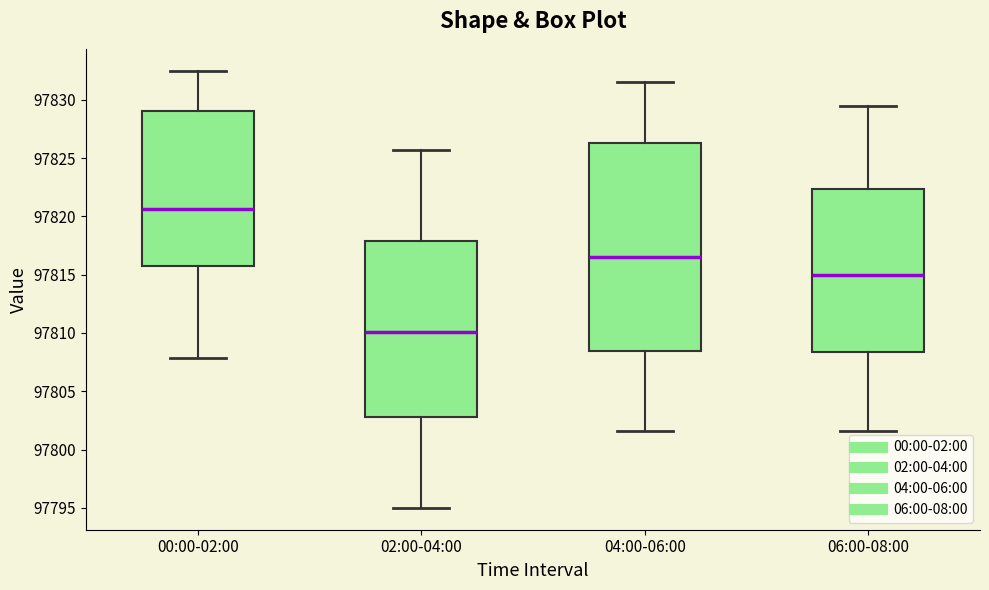

Which box has the lowest median line?

02:00-04:00